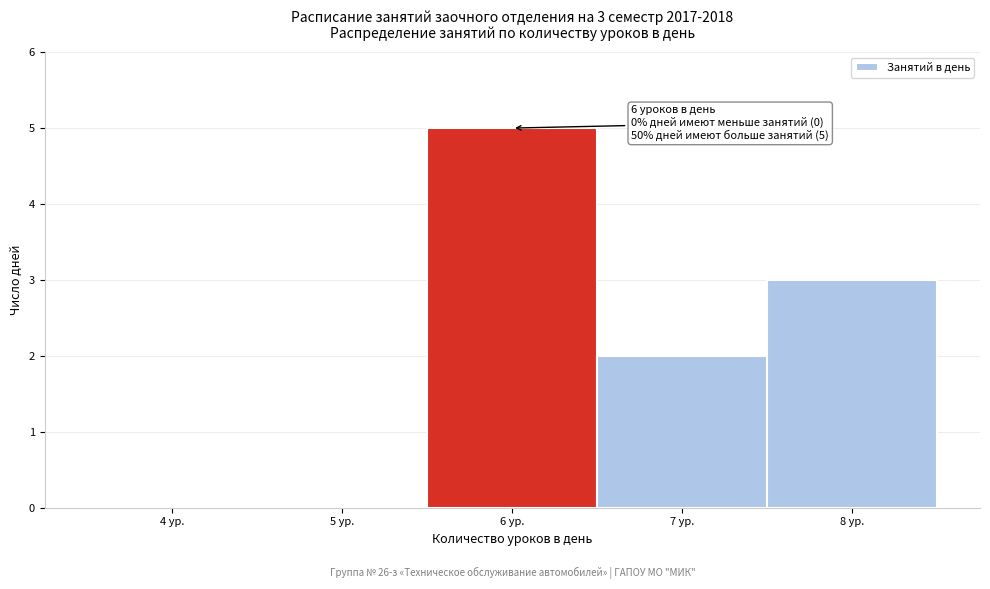

Reading right to left, what are all the values shown in this chart?

8 ур.=3	7 ур.=2	6 ур.=5	5 ур.=0	4 ур.=0